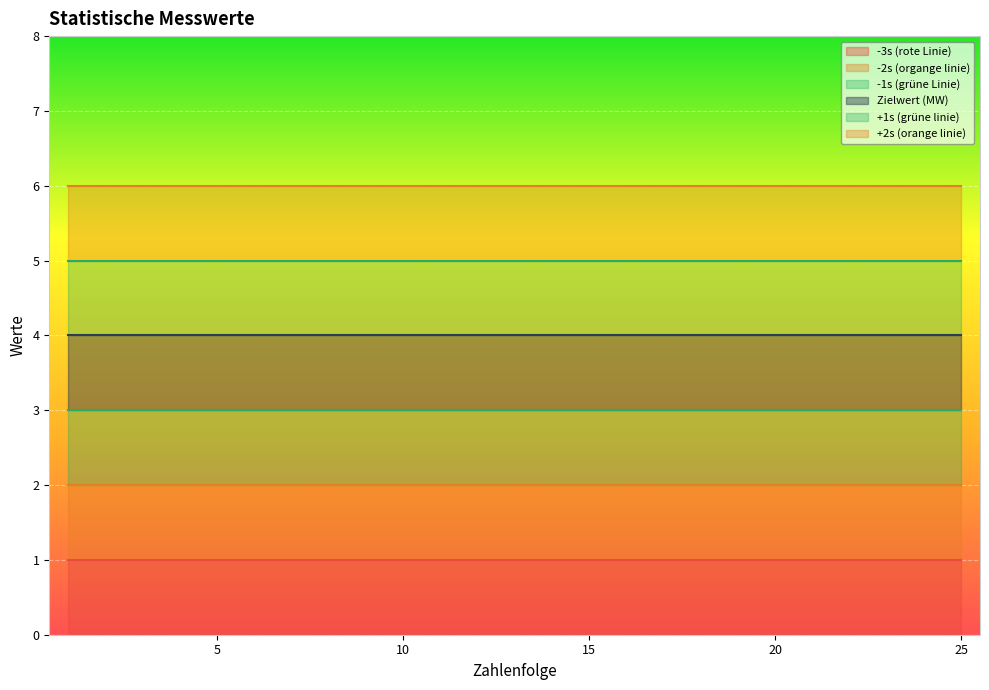

True or false: +2s (orange linie) and +1s (grüne linie) cross at least once.

False